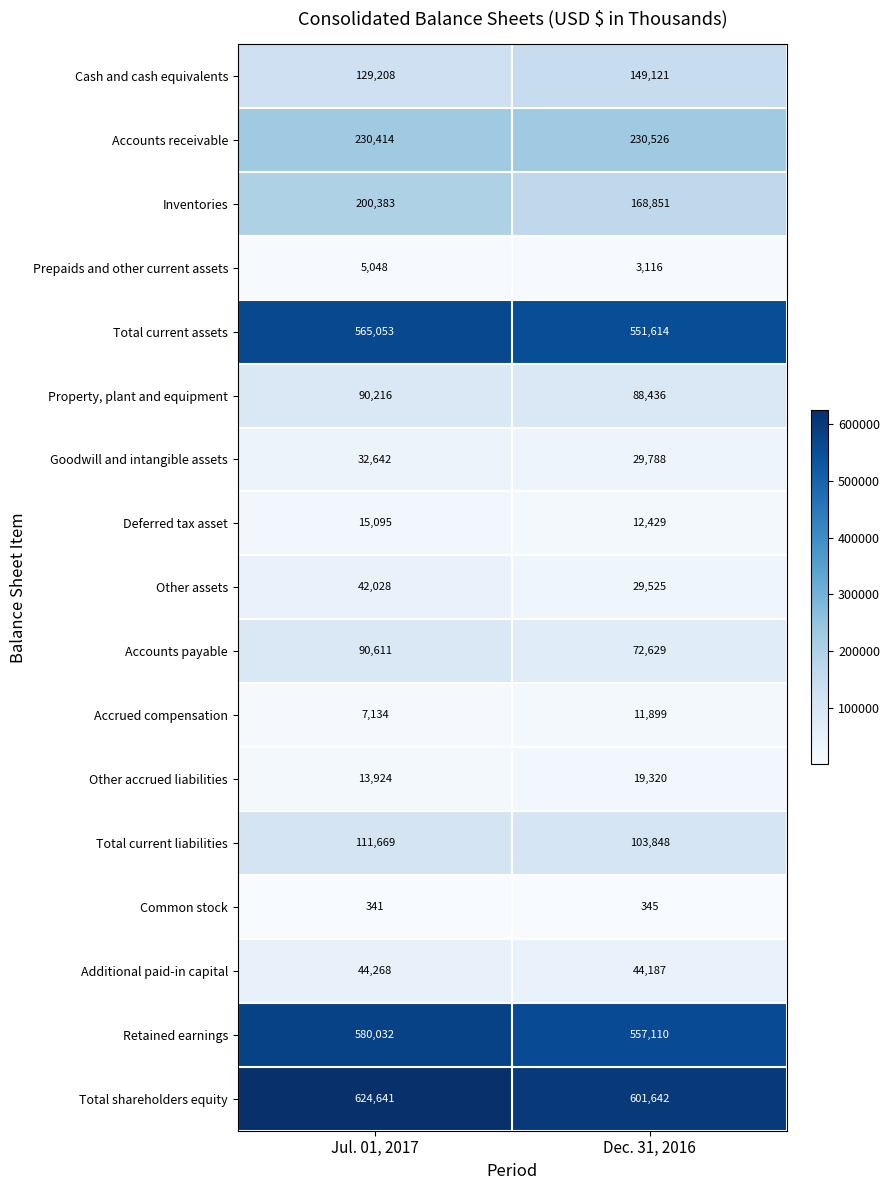

What is the sum of all Accrued compensation values?

19033